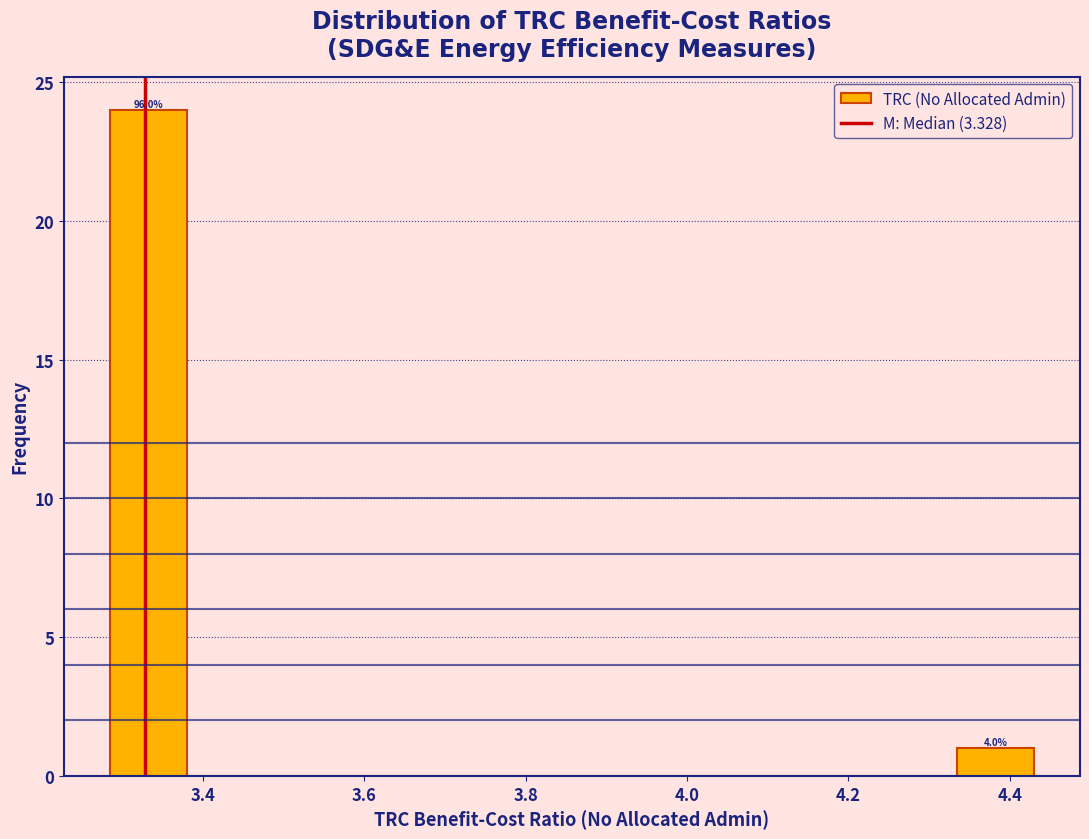

Which range on the x-axis has the tallest bar?

3.28 to 3.38